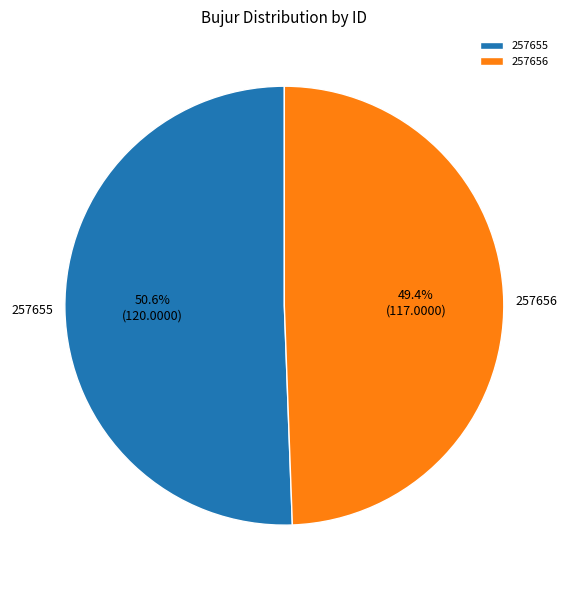

Which has a higher value, 257656 or 257655?

257655